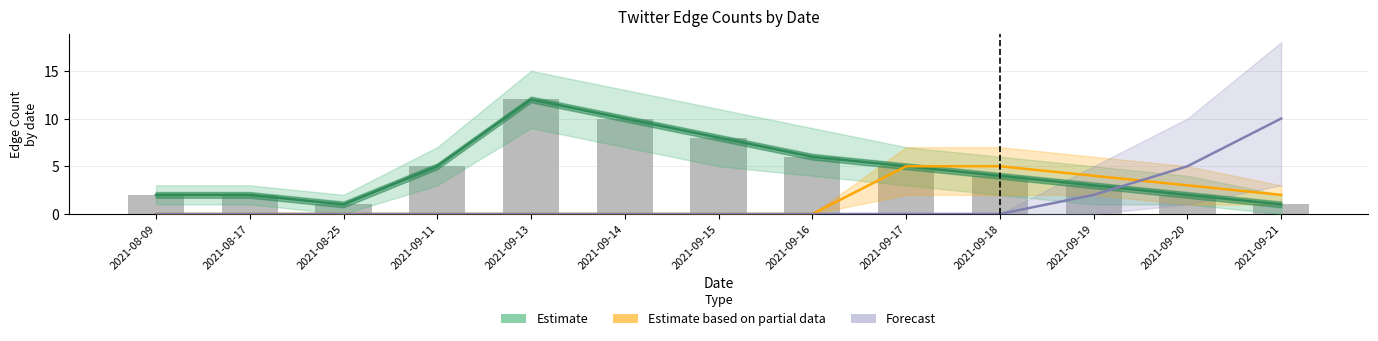

Count the number of categories in the chart.

13